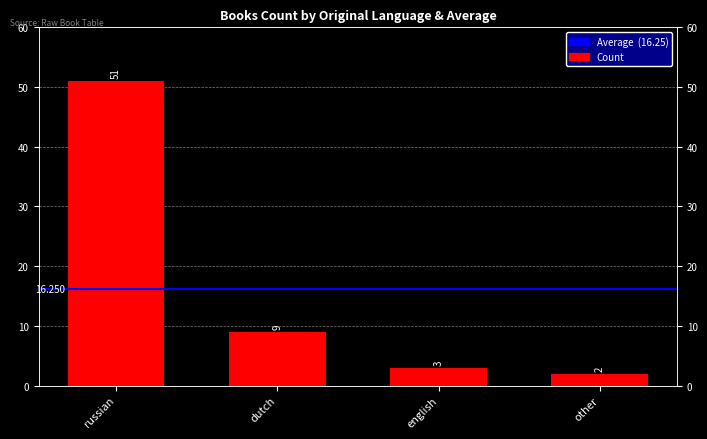

Which label corresponds to the largest value in the chart?

russian